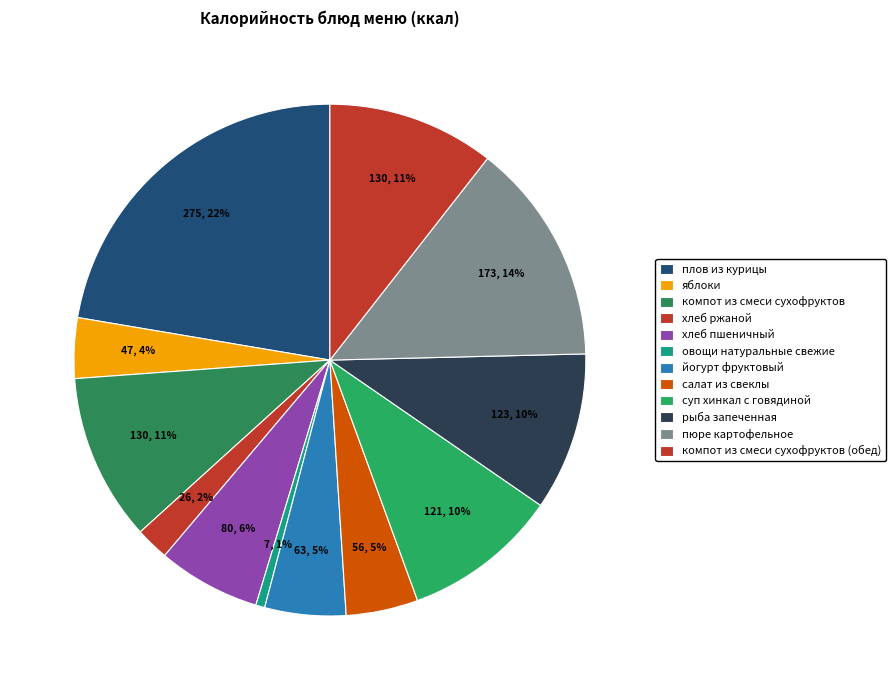

The компот из смеси сухофруктов (обед) slice represents 25% of the pie. True or false?

False